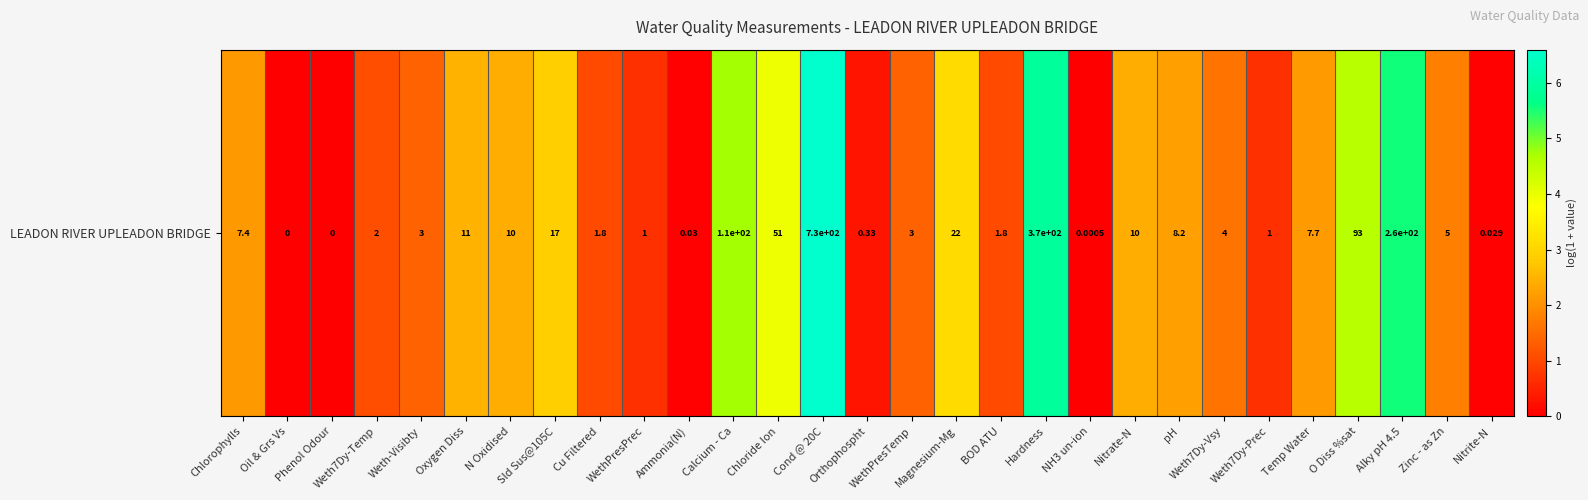

Reading left to right, extract all data points from this chart.

Chlorophylls=2.1	Oil & Grs Vs=0.0	Phenol Odour=0.0	Weth7Dy-Temp=1.1	Weth-Visibty=1.4	Oxygen Diss=2.5	N Oxidised=2.4	Sld Sus@105C=2.9	Cu Filtered=1.0	WethPresPrec=0.7	Ammonia(N)=0.0	Calcium - Ca=4.7	Chloride Ion=3.9	Cond @ 20C=6.6	Orthophospht=0.3	WethPresTemp=1.4	Magnesium-Mg=3.1	BOD ATU=1.0	Hardness=5.9	NH3 un-ion=0.0	Nitrate-N=2.4	pH=2.2	Weth7Dy-Vsy=1.6	Weth7Dy-Prec=0.7	Temp Water=2.2	O Diss %sat=4.5	Alky pH 4.5=5.6	Zinc - as Zn=1.8	Nitrite-N=0.0